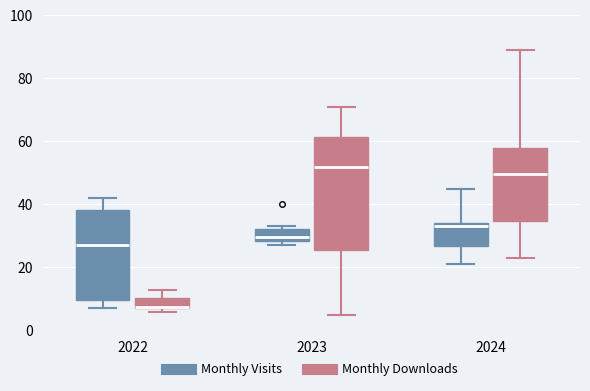

Comparing the boxes themselves (not the whiskers), which one is the tallest?

2023 (Monthly Downloads)